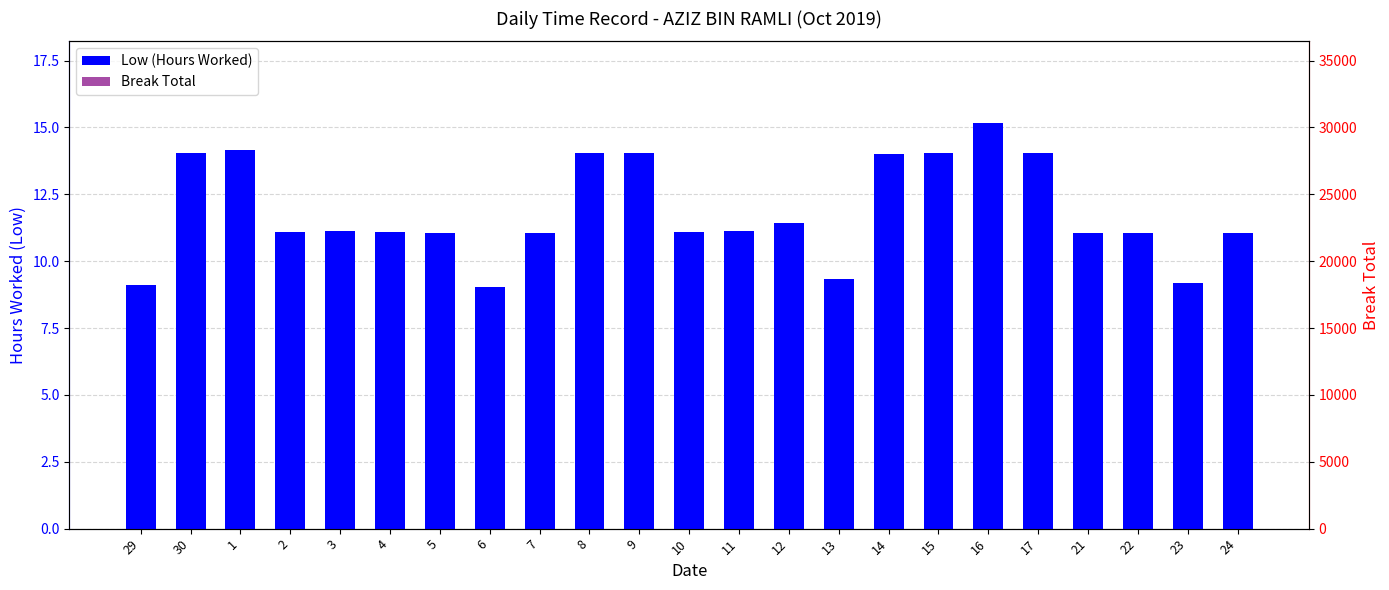

What is the value of the Low (Hours Worked) bar at the 22nd from the left?

9.2